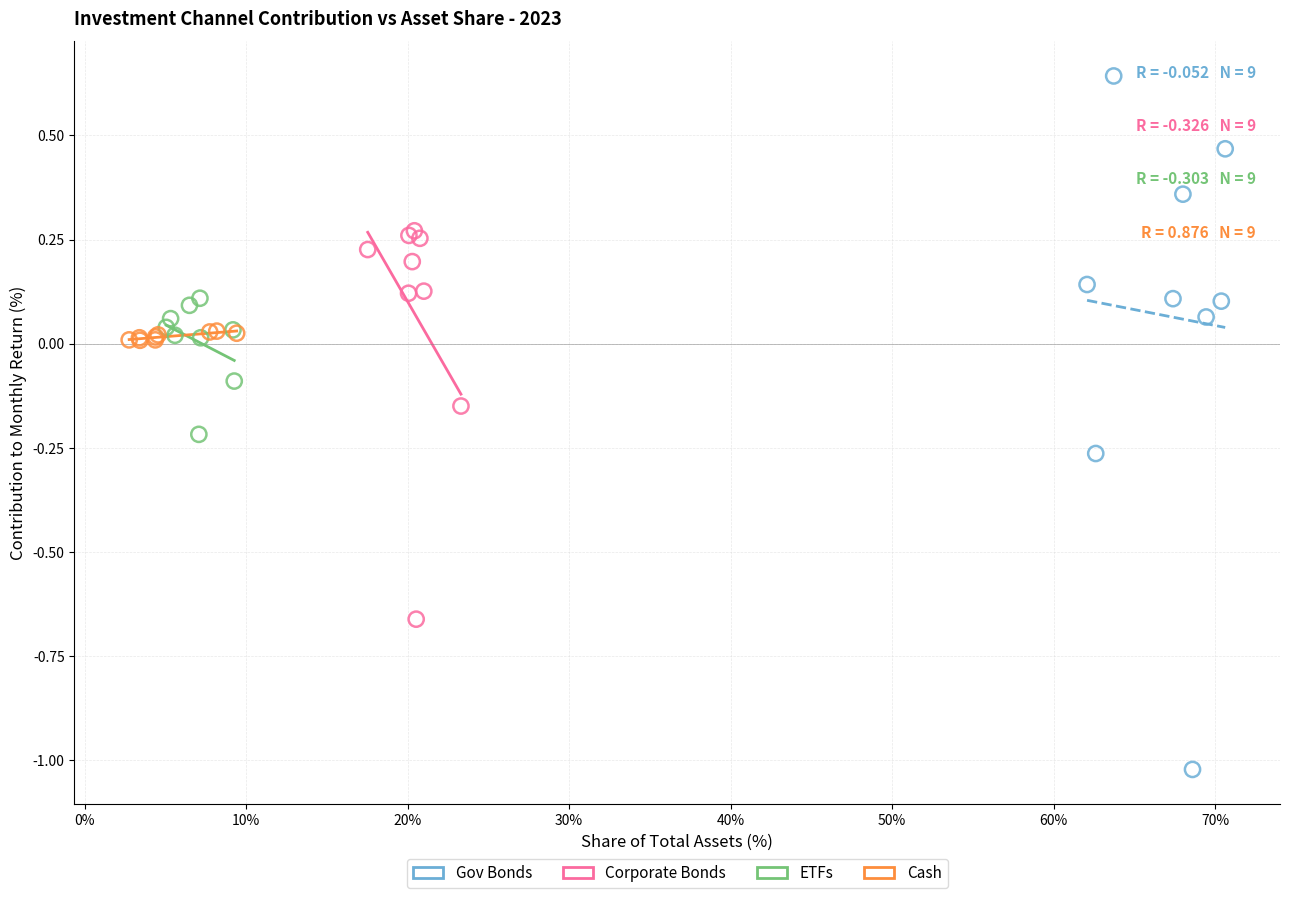

What are all the series names shown in the legend?

Gov Bonds, Corporate Bonds, ETFs, Cash